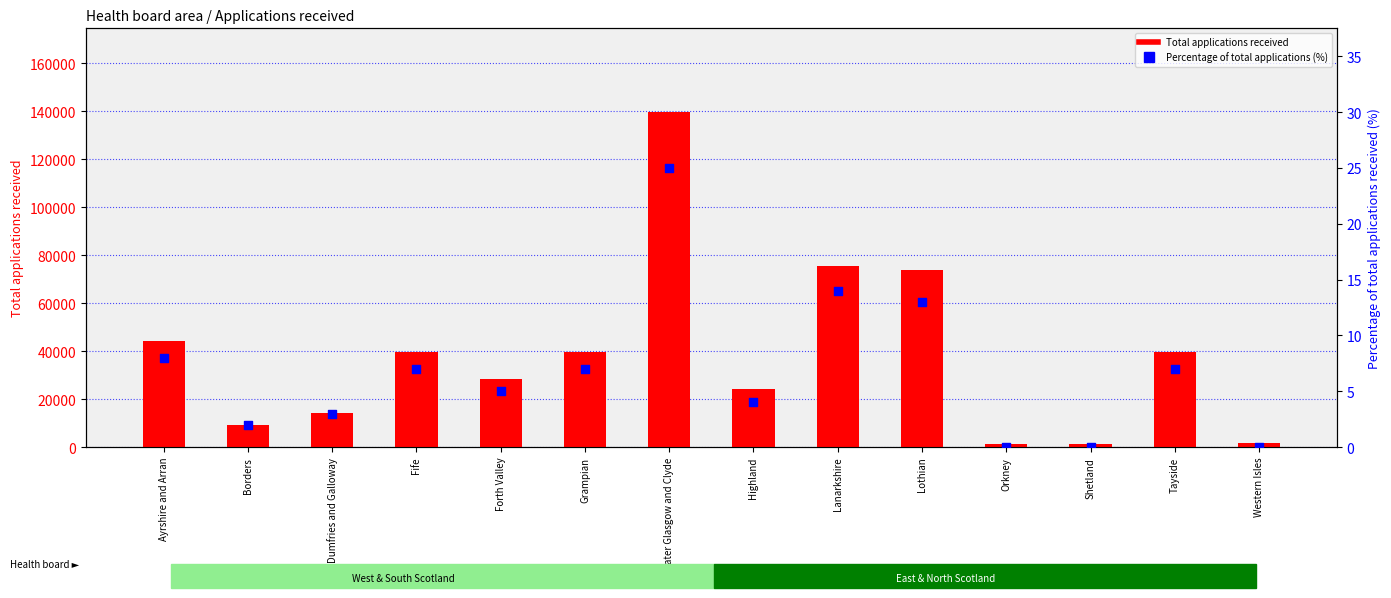

What is the total value across all series at Greater Glasgow and Clyde?

139720.0